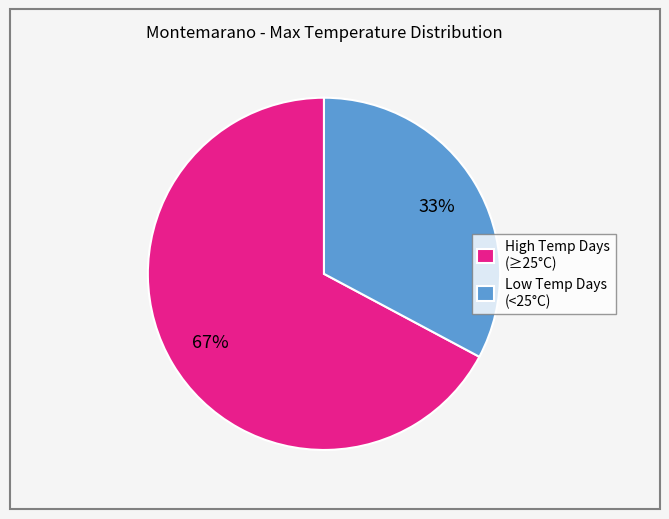

What percentage is the Low Temp Days (<25°C) slice, to the nearest percent?

33%